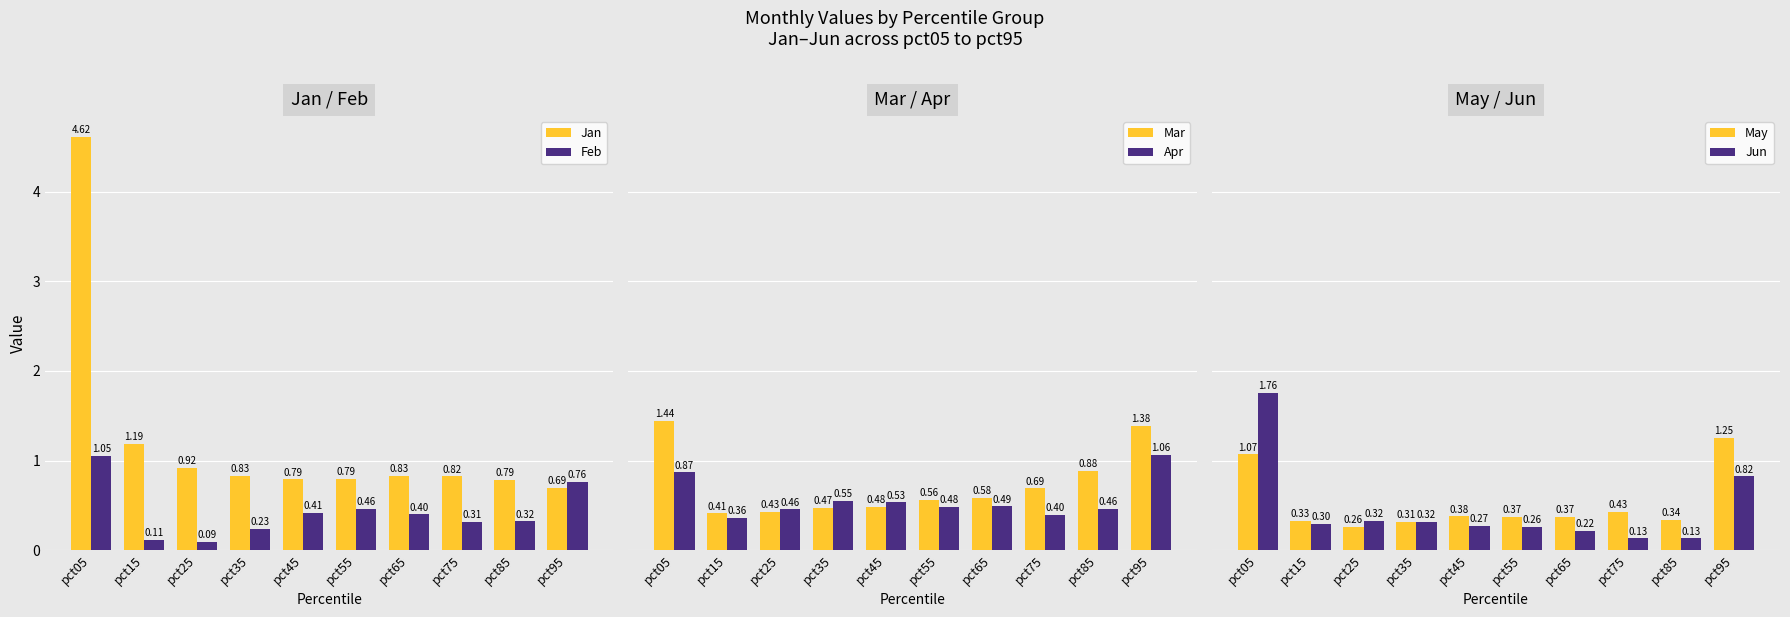

Read the Jun value at pct15.

0.3